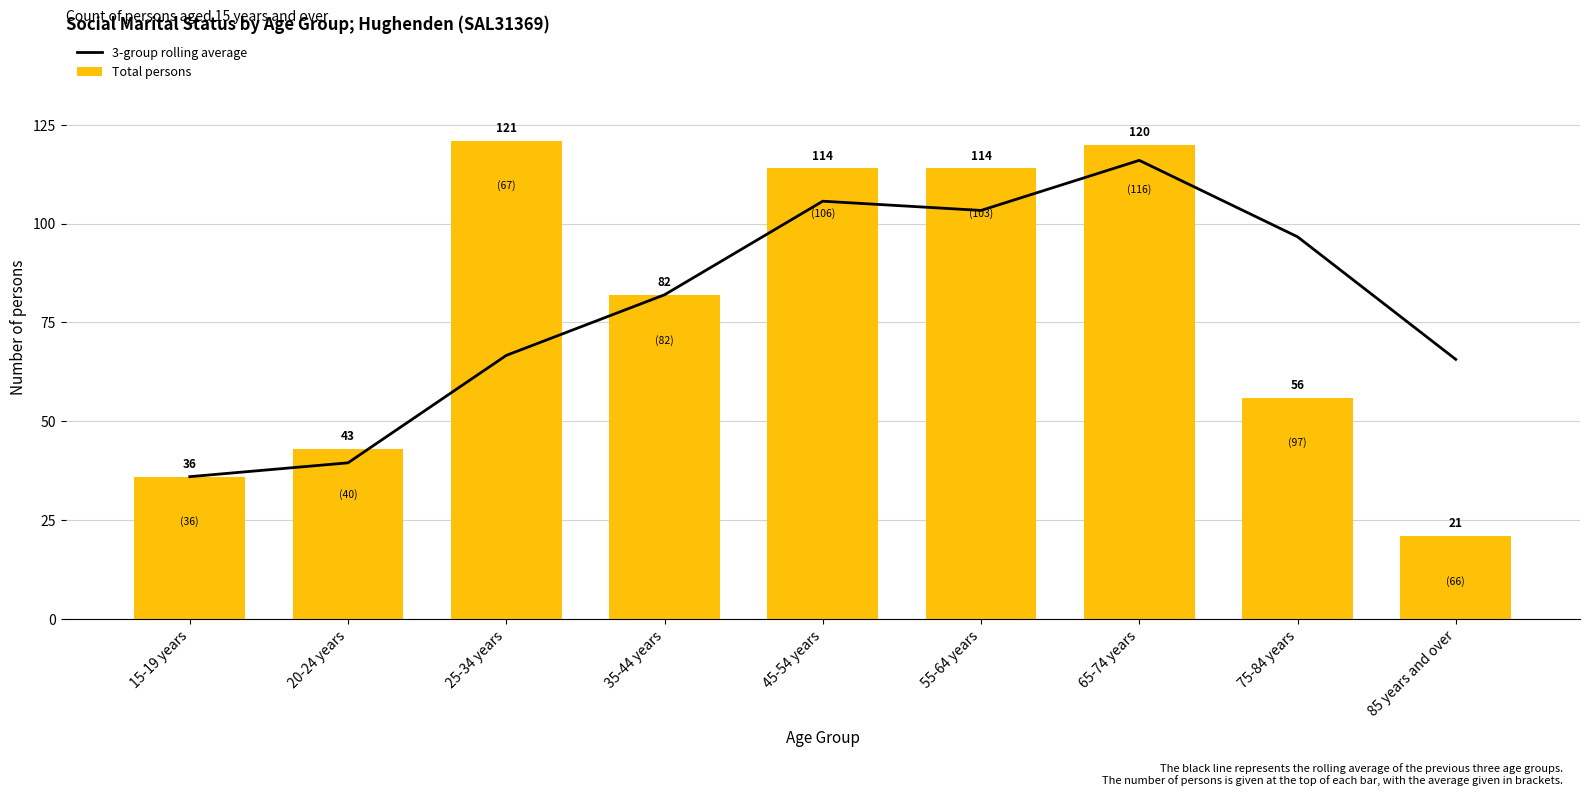

Reading left to right, what are all the values shown in this chart?

3-group rolling average: 36.0	39.5	66.7	82.0	105.7	103.3	116.0	96.7	65.7
Total persons: 36.0	43.0	121.0	82.0	114.0	114.0	120.0	56.0	21.0